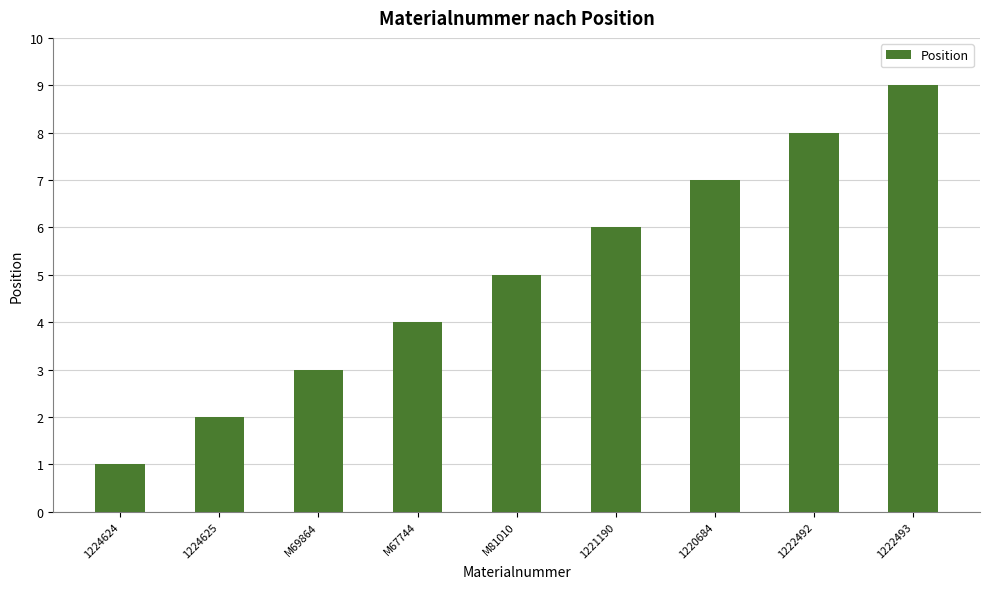

Reading left to right, list all the values displayed in this chart.

1224624=1	1224625=2	M69864=3	M67744=4	M81010=5	1221190=6	1220684=7	1222492=8	1222493=9